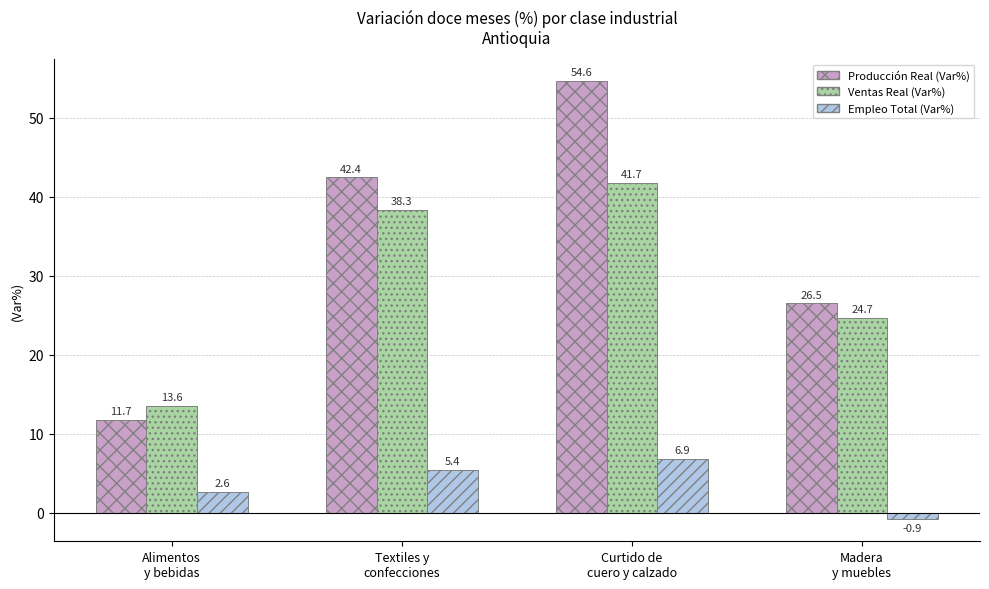

How many values in the Ventas Real (Var%) series are below 38?

2